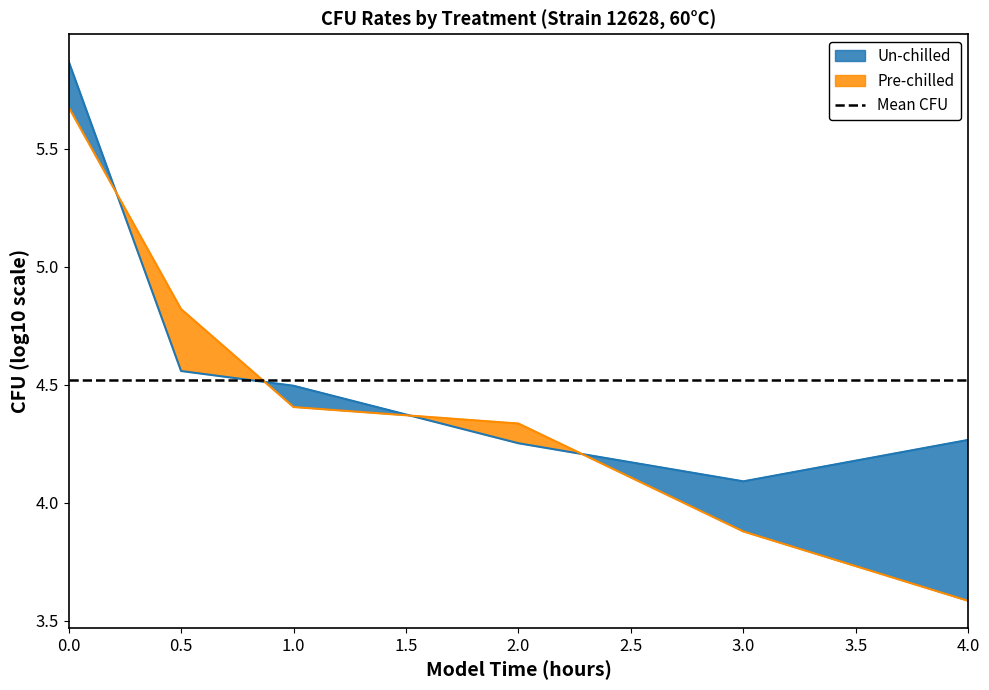

What is the sum of the Pre-chilled values at 0 and 2?

10.0